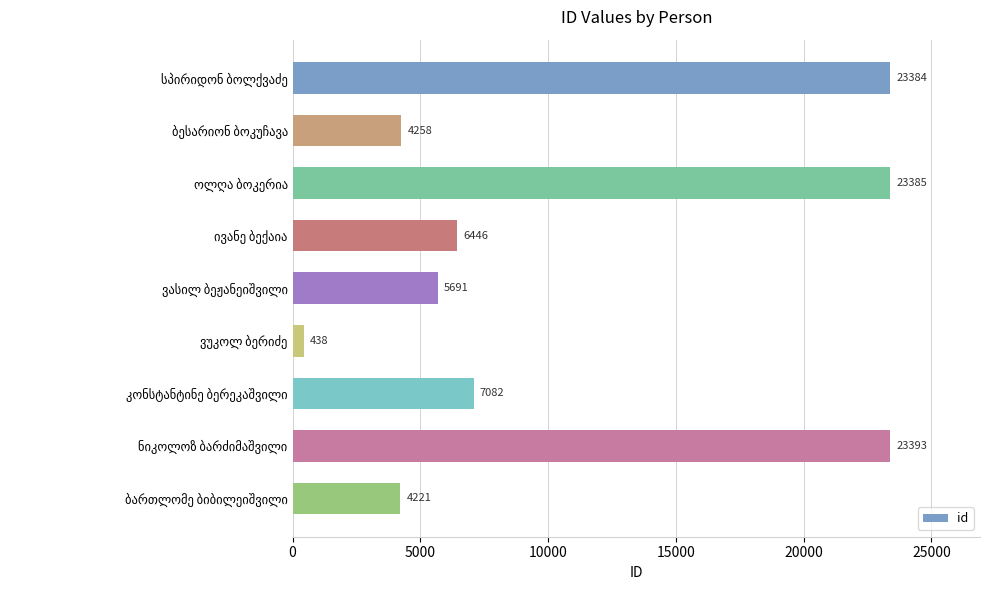

What is the minimum value shown in the chart?

438